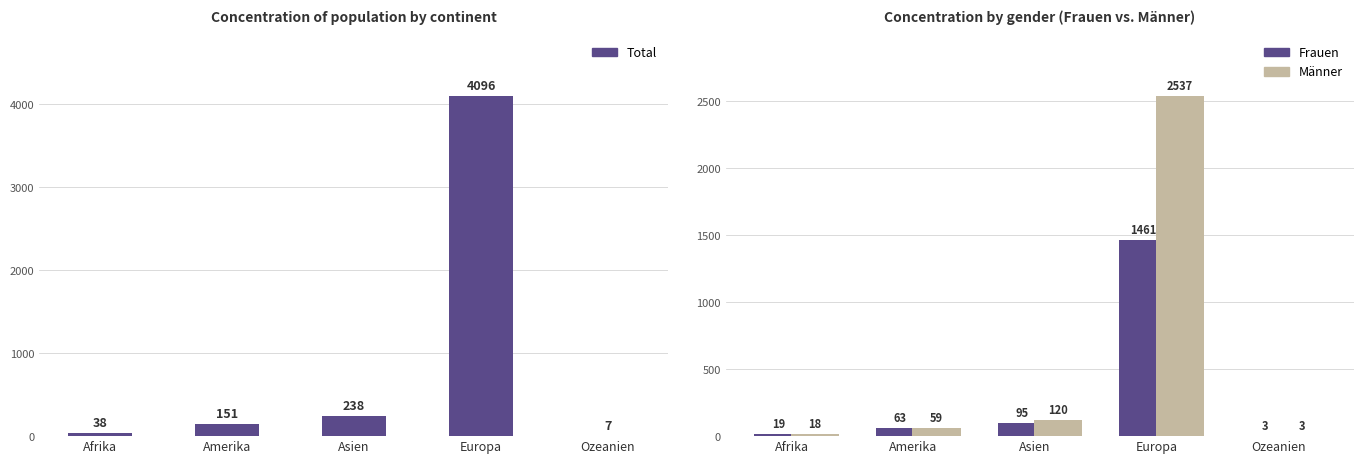

Is it true that Frauen equals 1461 at Europa?

True